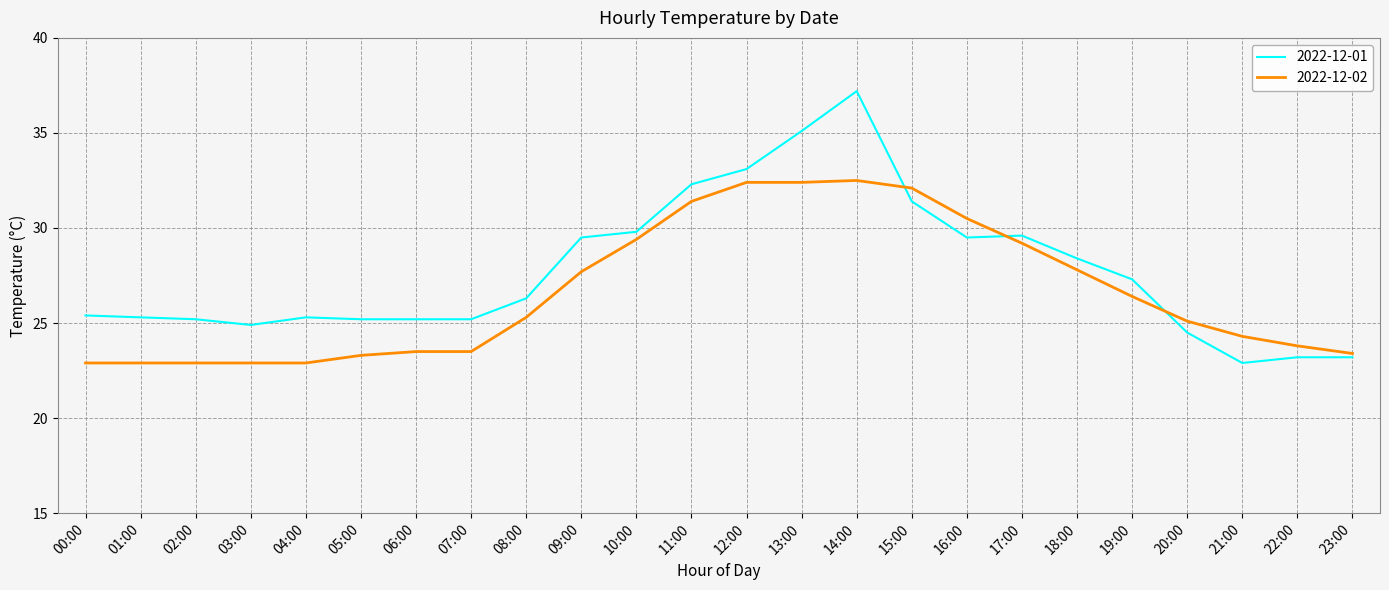

True or false: 2022-12-01 and 2022-12-02 intersect in this chart.

True